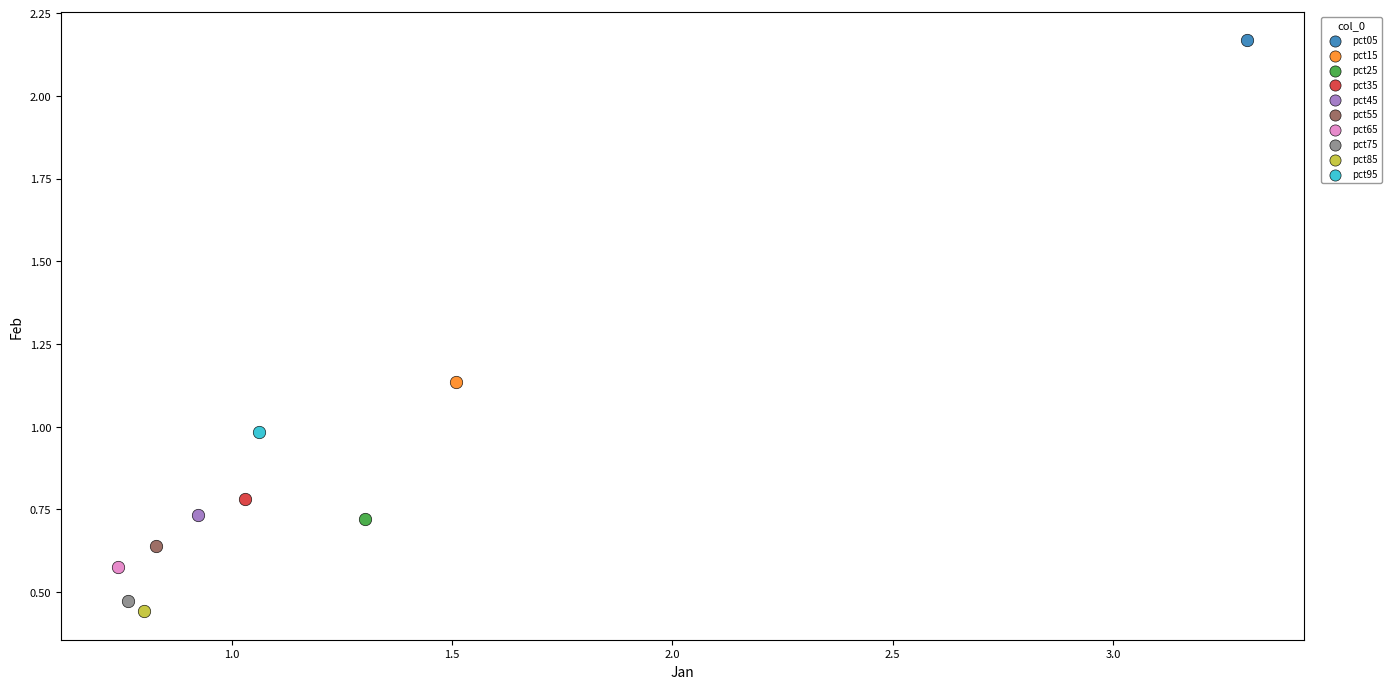

What are all the series names shown in the legend?

pct05, pct15, pct25, pct35, pct45, pct55, pct65, pct75, pct85, pct95